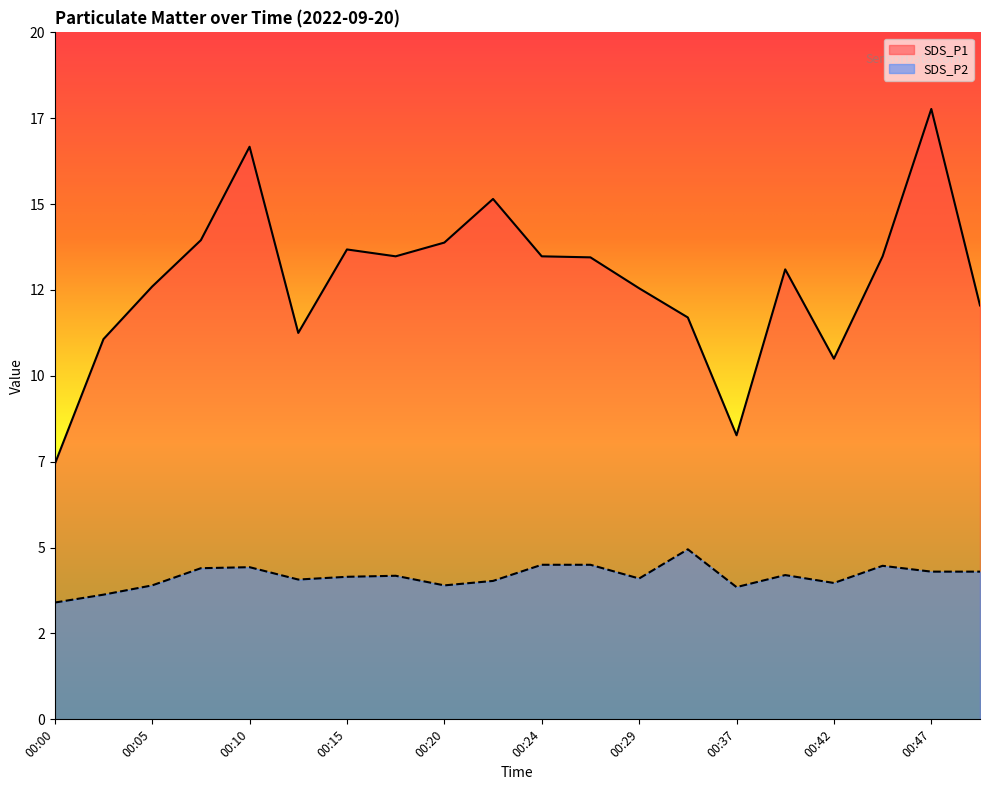

Count the number of categories in the chart.

20